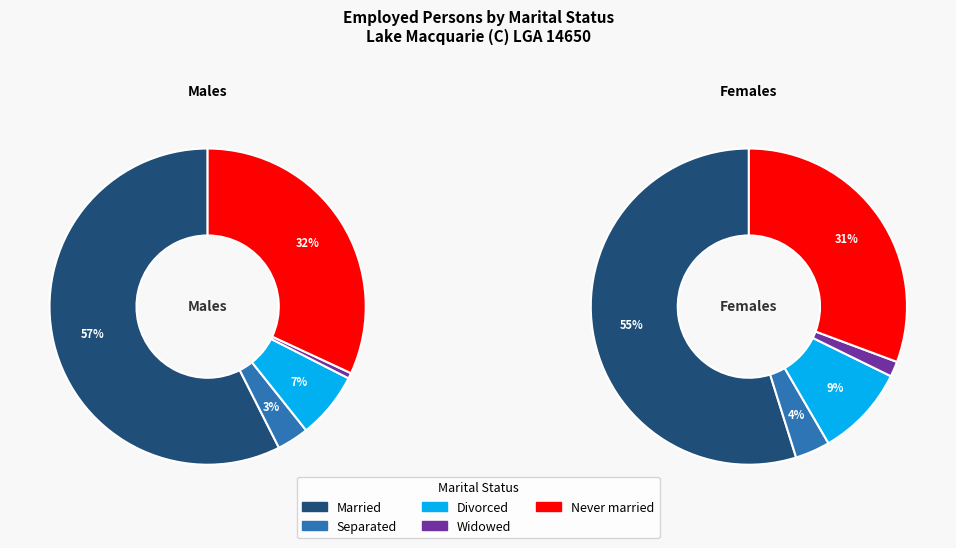

Between Married and Separated, which series saw the biggest shift?

Males